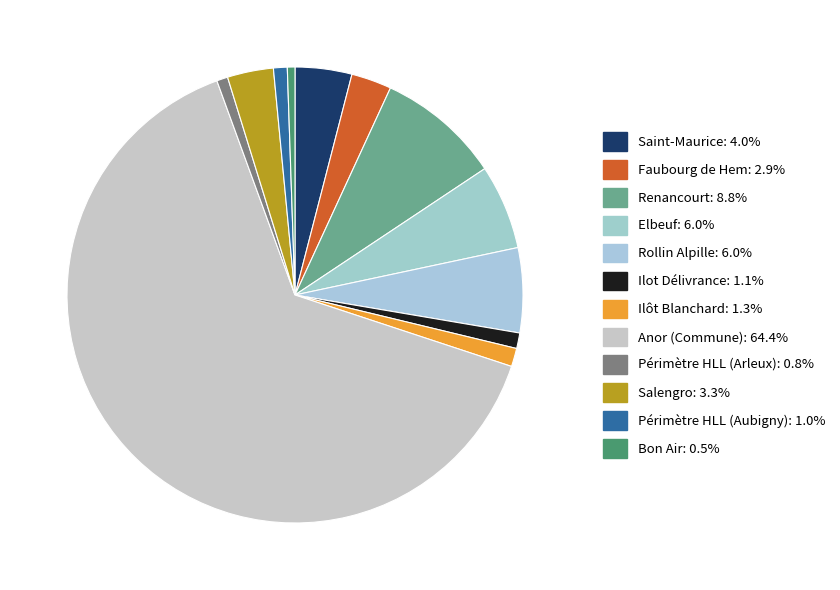

Rank the categories by value from lowest to highest.

Bon Air, Périmètre HLL (Arleux), Périmètre HLL (Aubigny), Ilot Délivrance, Ilôt Blanchard, Faubourg de Hem, Salengro, Saint-Maurice, Rollin Alpille, Elbeuf, Renancourt, Anor (Commune)